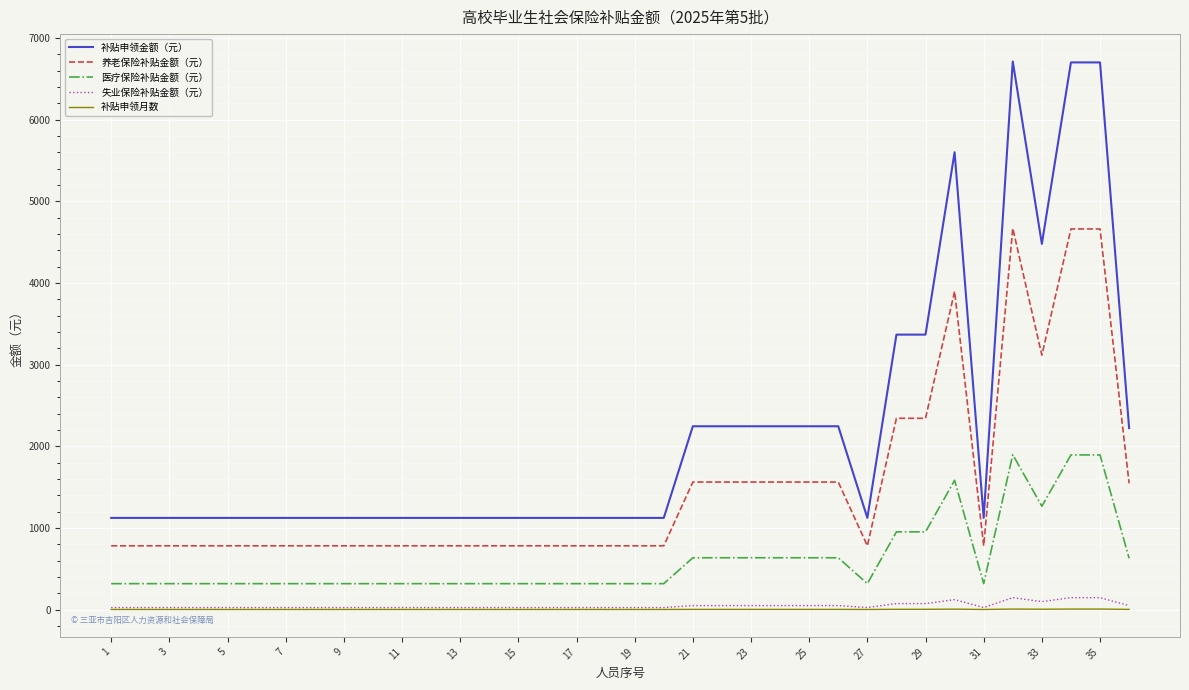

Which series has the largest range (max minus min)?

补贴申领金额（元）